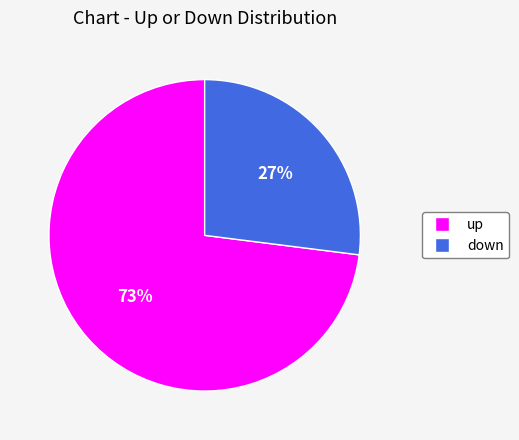

To the nearest percent, what is the difference between the down and up slice percentages?

46%